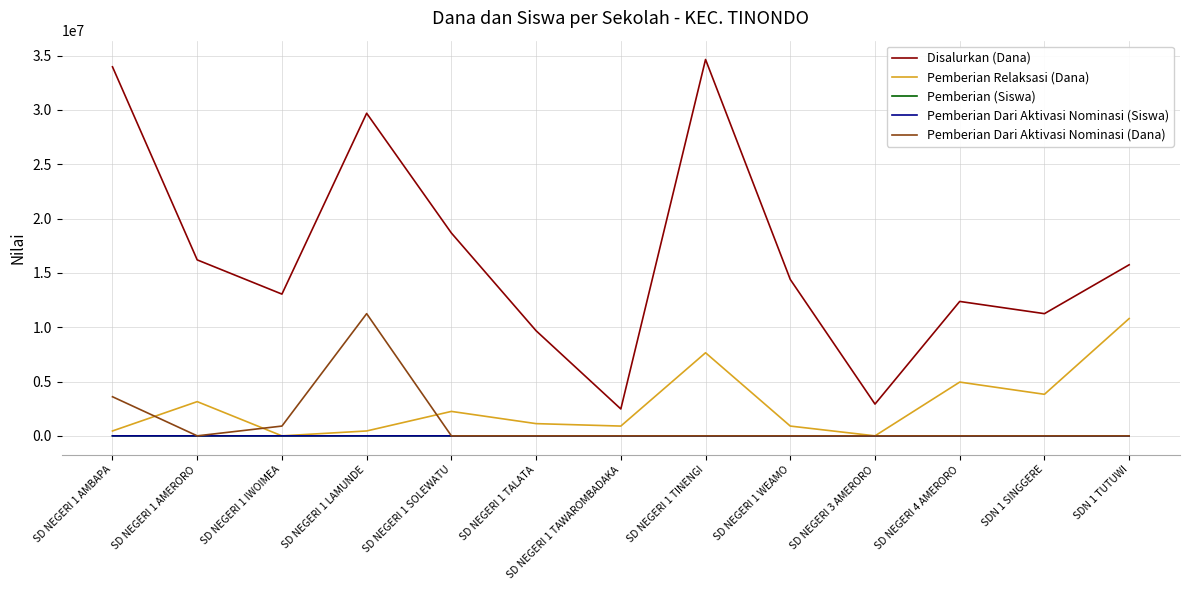

The value of Pemberian Dari Aktivasi Nominasi (Dana) at SDN 1 TUTUWI is -4344785. True or false?

False